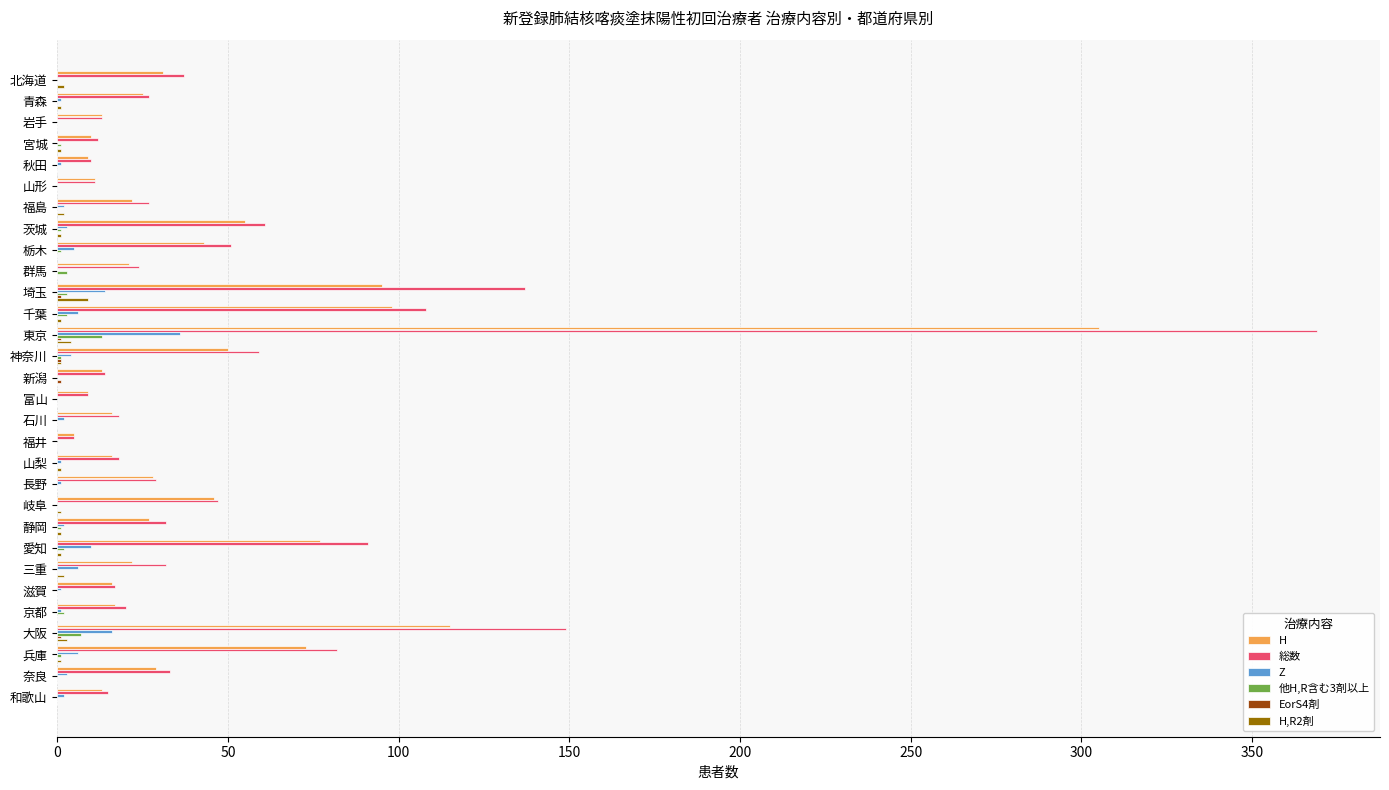

What is the sum of all 総数 values?

1557